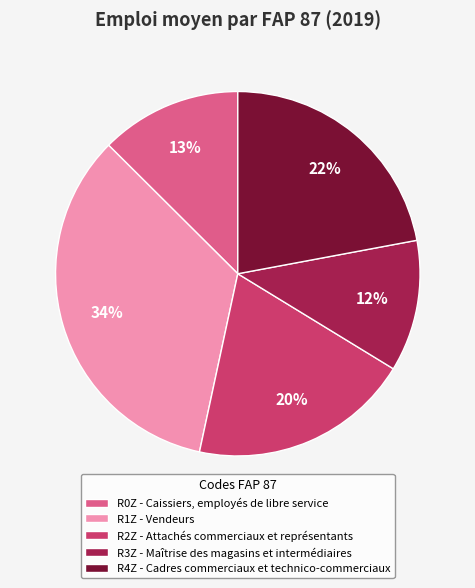

Count the number of slices in the pie.

5